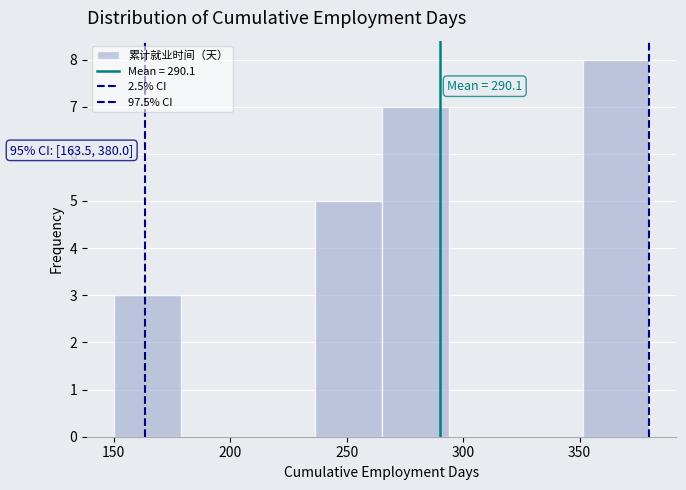

Over which range of the x-axis is the bar tallest?

350 to 380